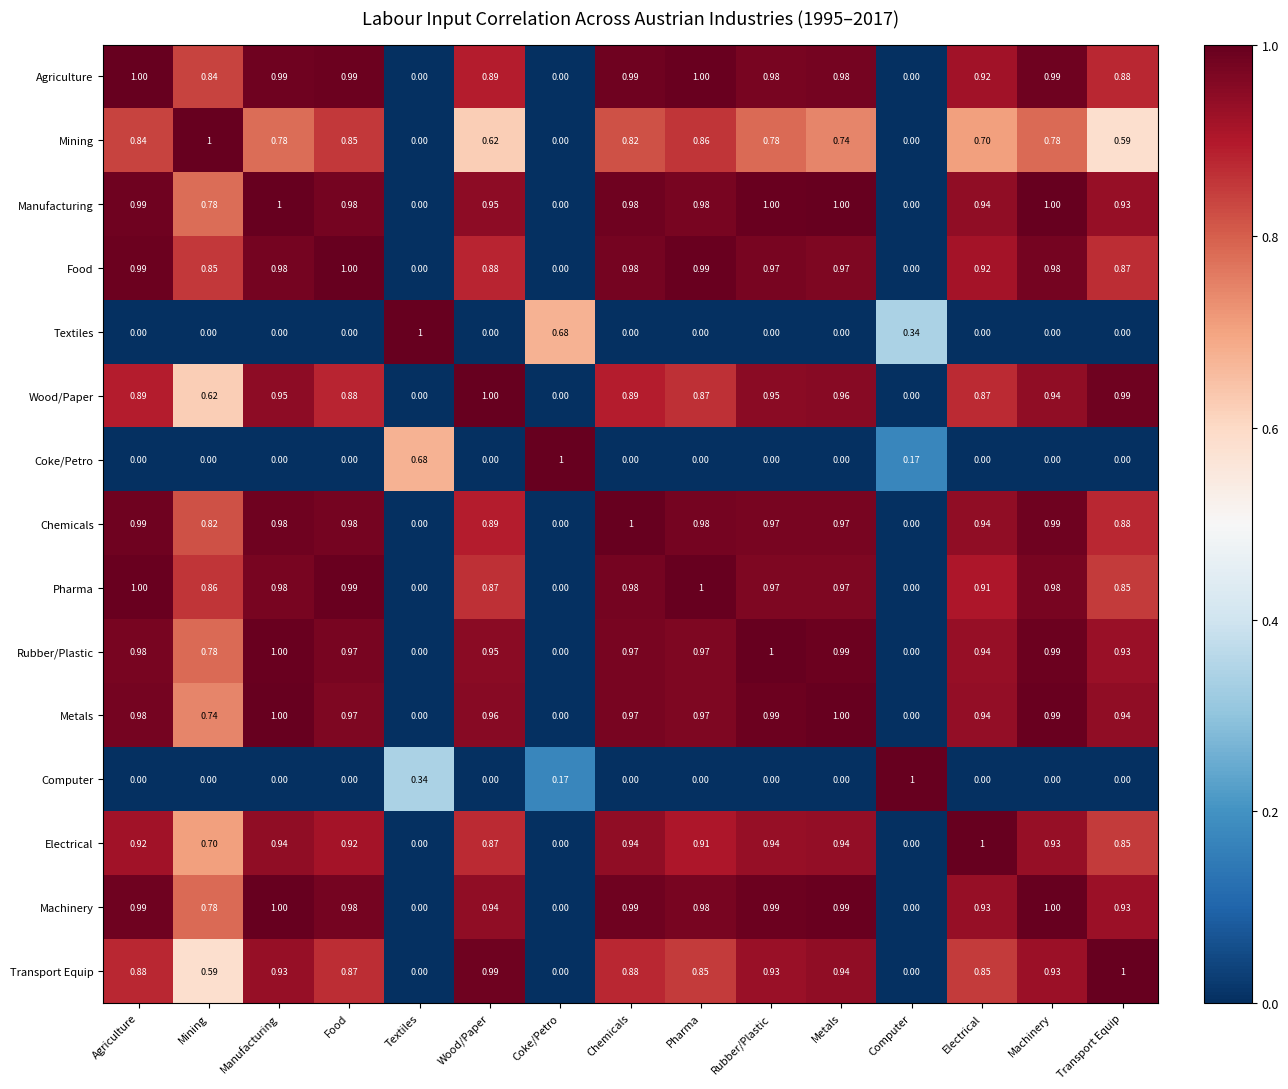

Which series changed the most between Mining and Food?

Transport Equip